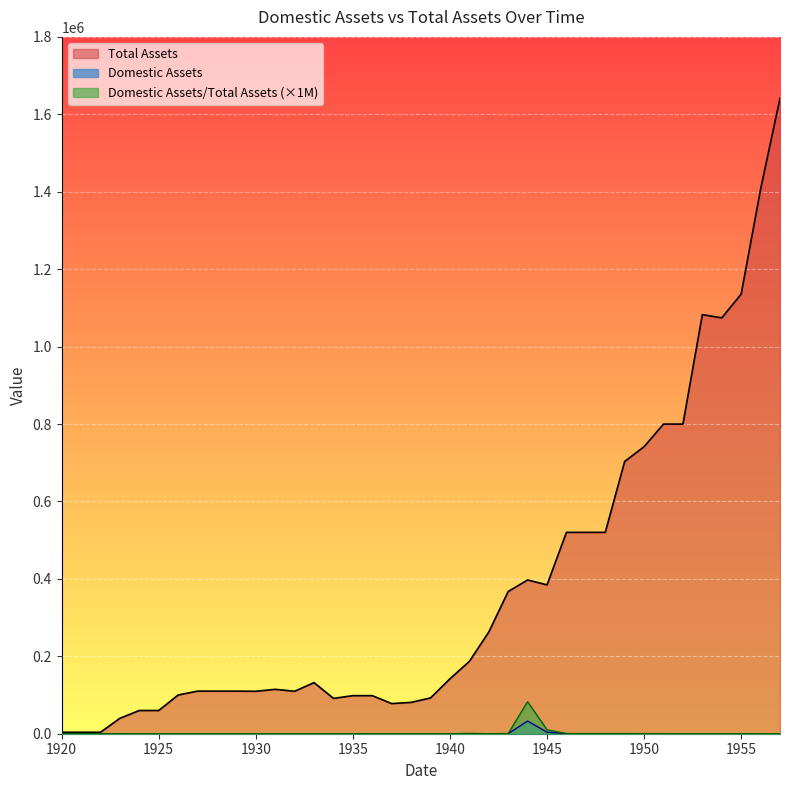

Which series has the largest total across all categories?

Total Assets